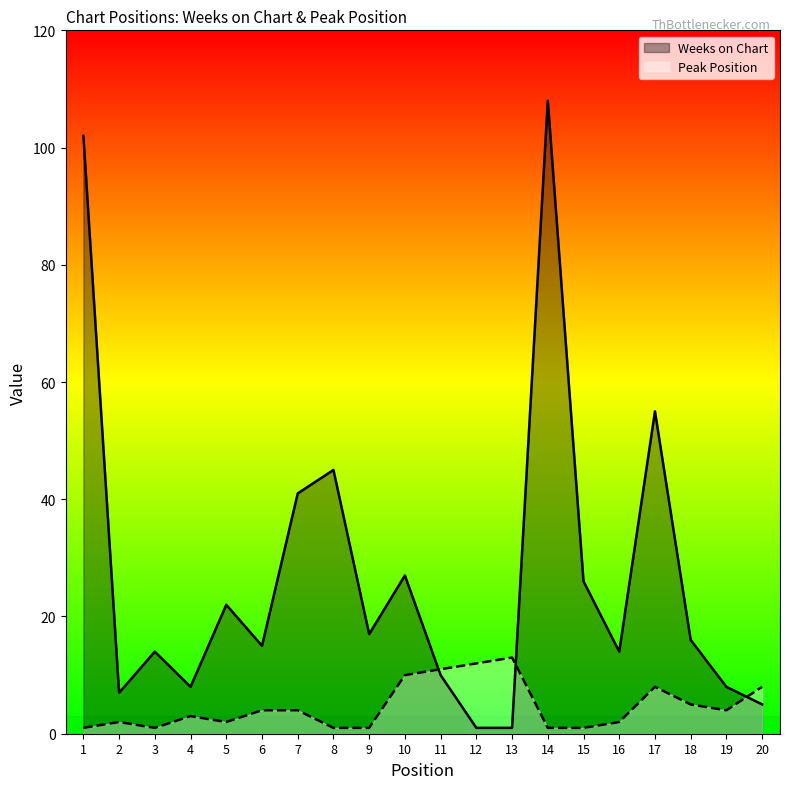

At 10, list the series in order from largest to smallest.

Weeks on Chart, Peak Position